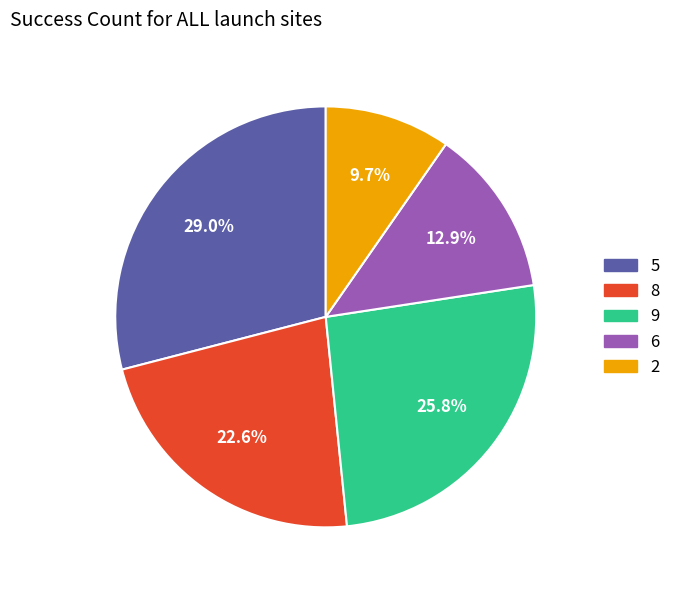

Is there a majority slice in this chart?

No